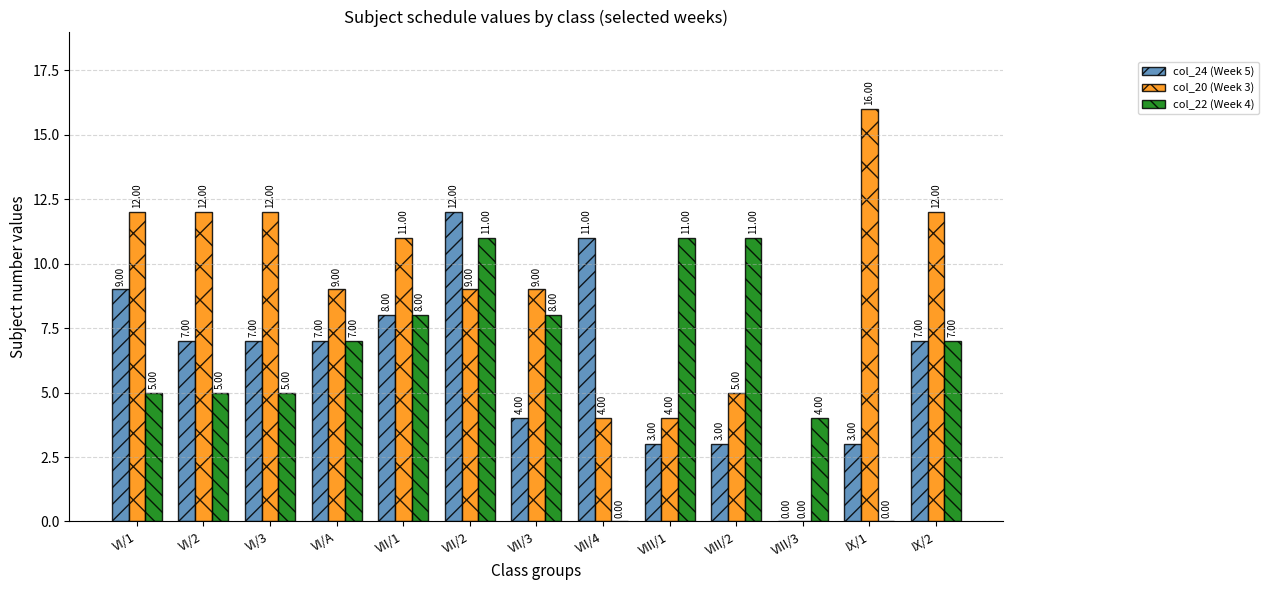

What is the sum of all col_20 (Week 3) values?

115